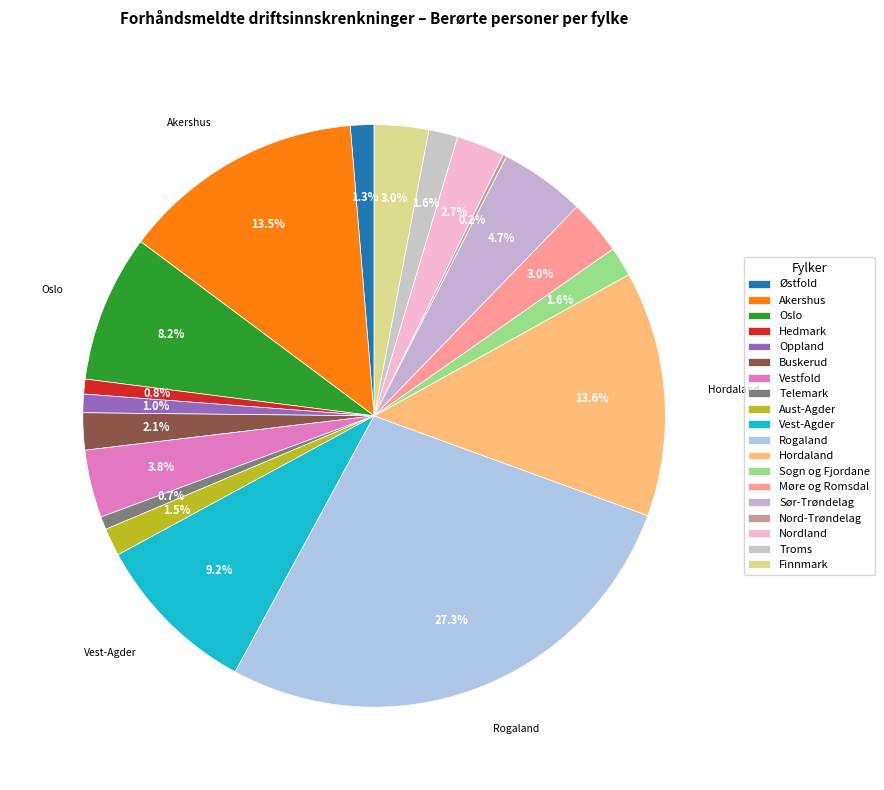

The Sogn og Fjordane slice represents 2% of the pie. True or false?

True